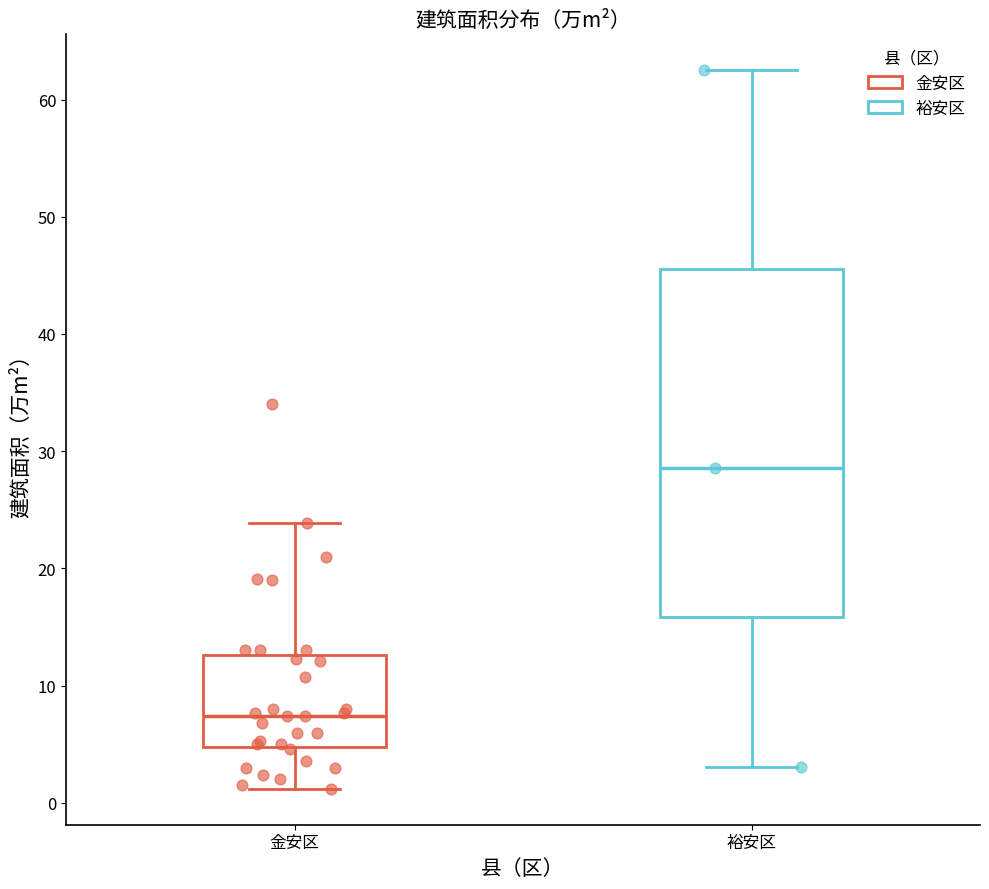

Which box is the tallest, from its lower edge to its upper edge?

裕安区